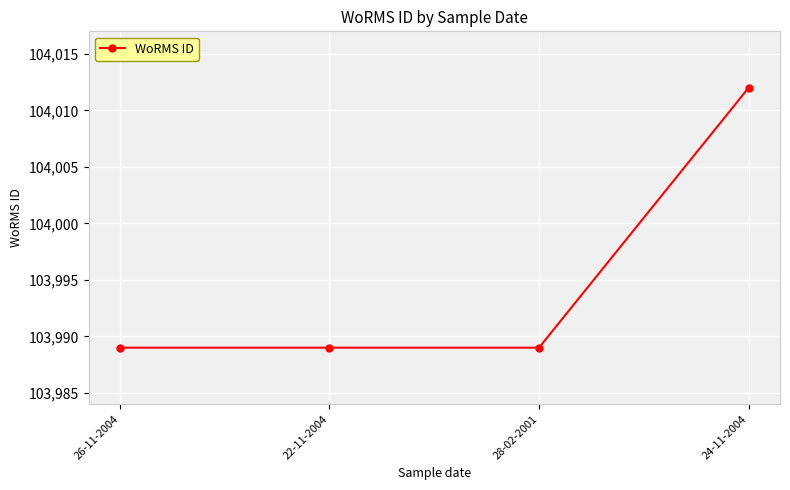

What is the greatest value displayed?

104012